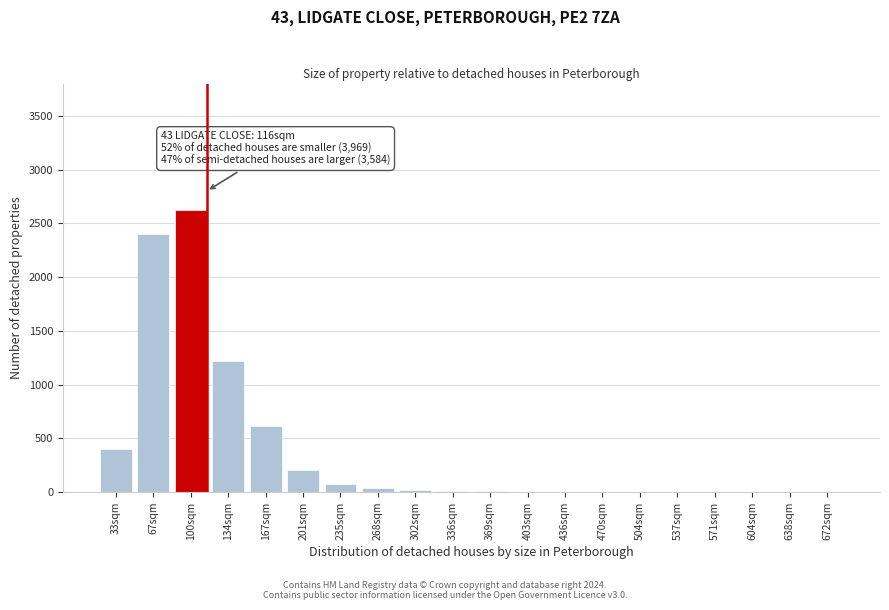

Between 235sqm and 67sqm, which is larger?

67sqm